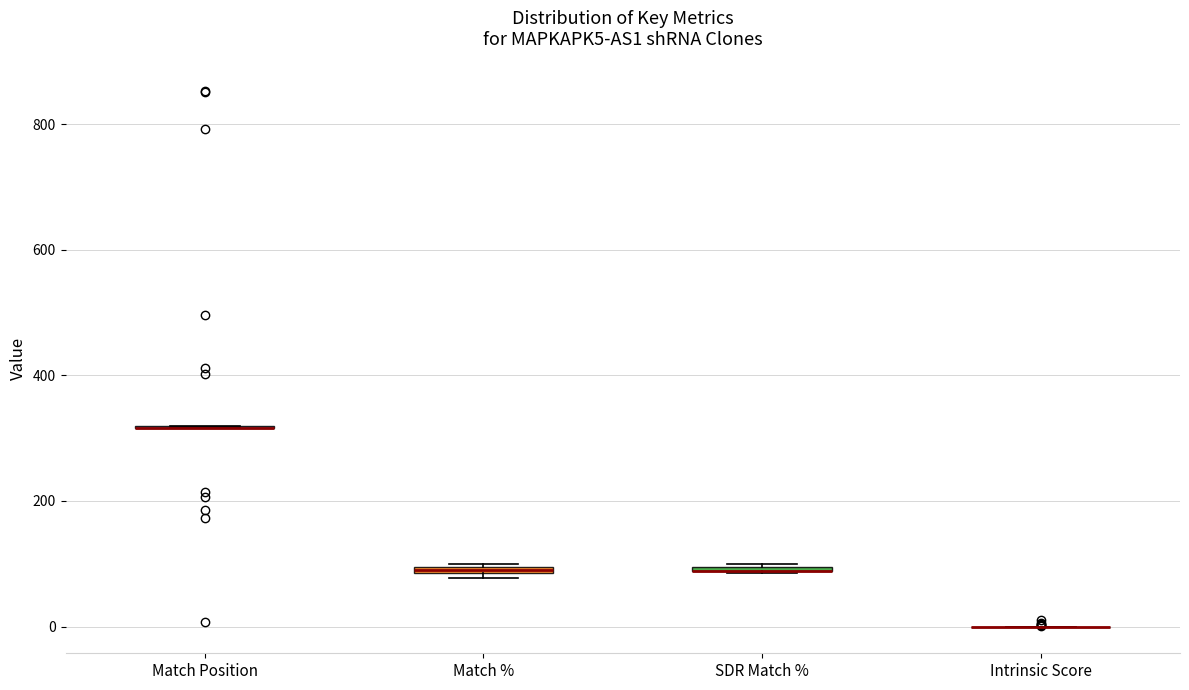

Where is the lower edge of the box for Match % on the y-axis? The values are not printed on the chart, so give them approximately, as read against the axis.

80